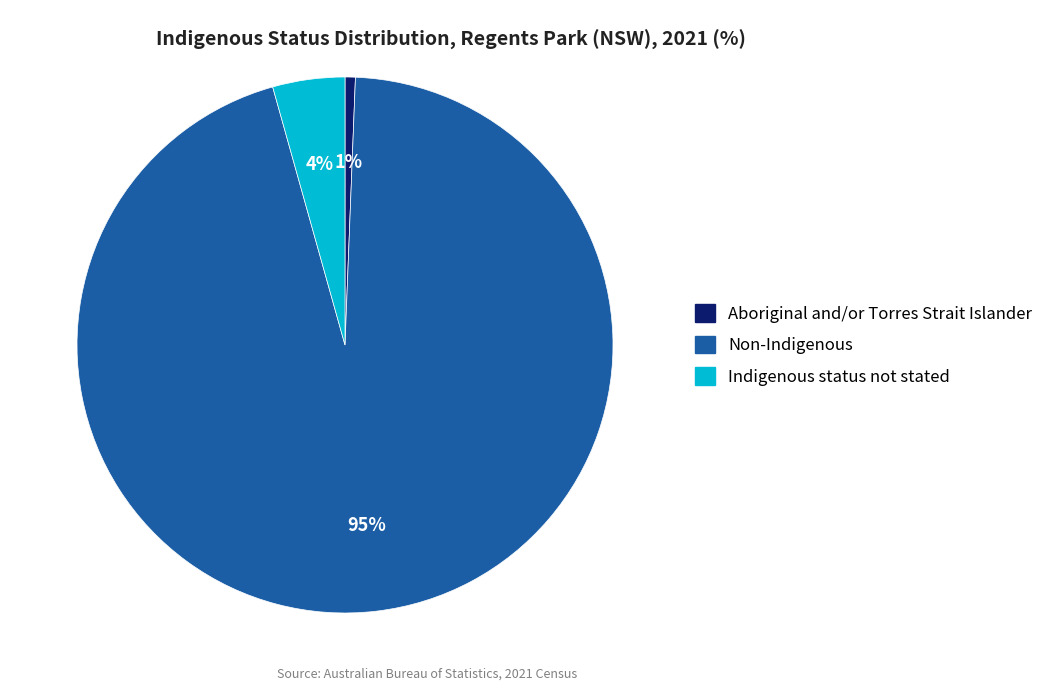

To the nearest percent, what percentage of the pie is Aboriginal and/or Torres Strait Islander?

1%